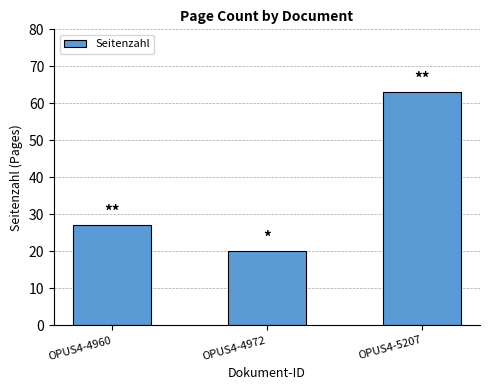

How many values are below 27?

1